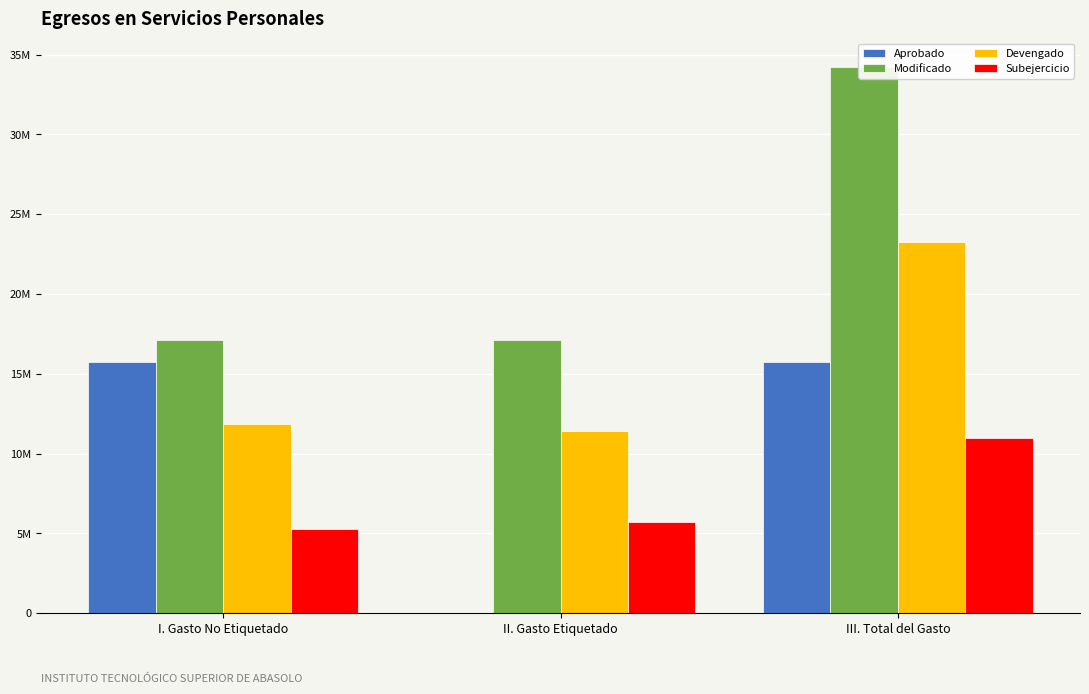

What are all the series names shown in the legend?

Aprobado, Modificado, Devengado, Subejercicio